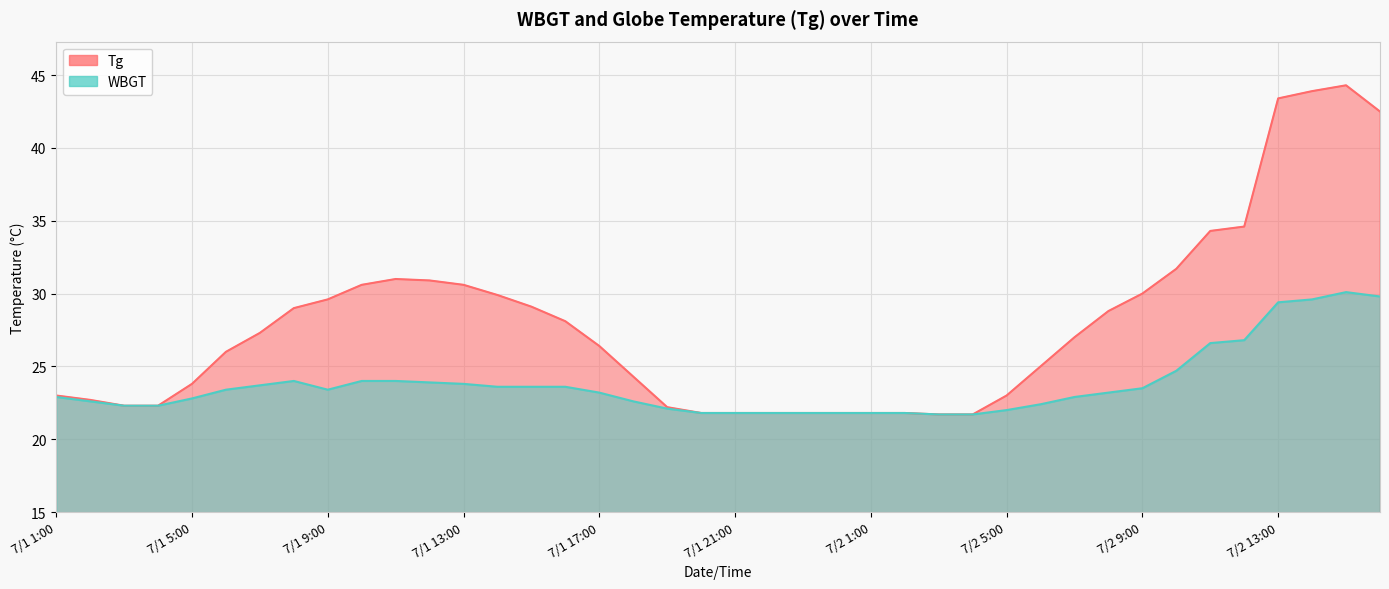

At how many categories does at least one series exceed 38?

4